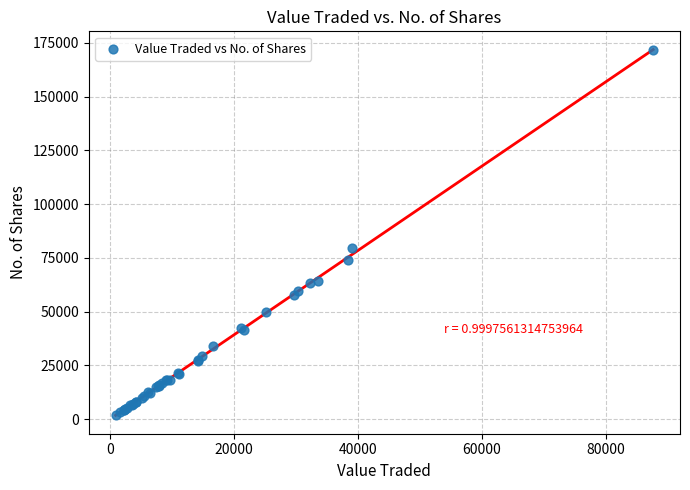

What Y value in the scatter plot is closest to 86712?

79395